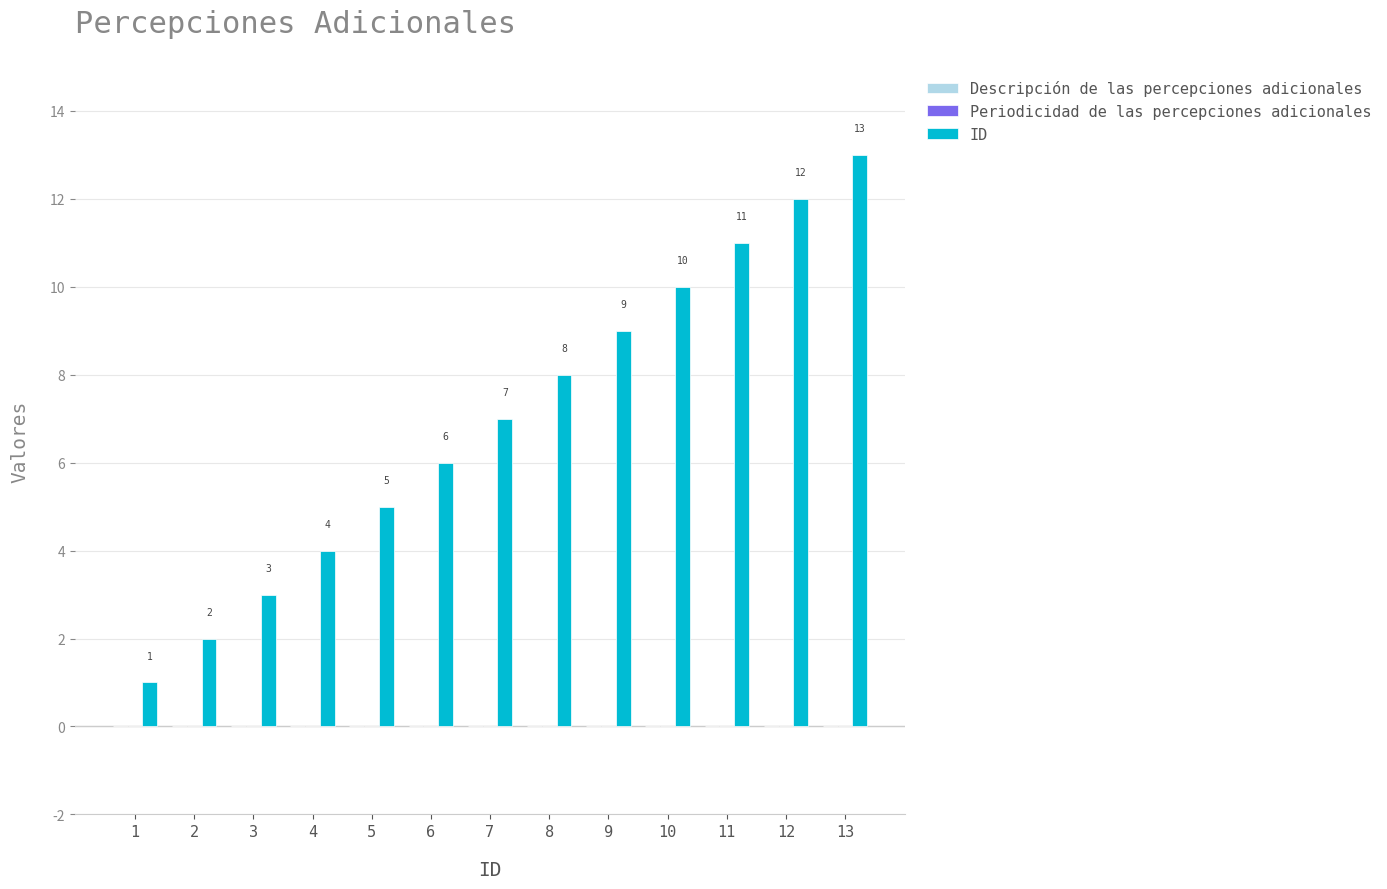

What is the change in value from 8 to 12?

+4